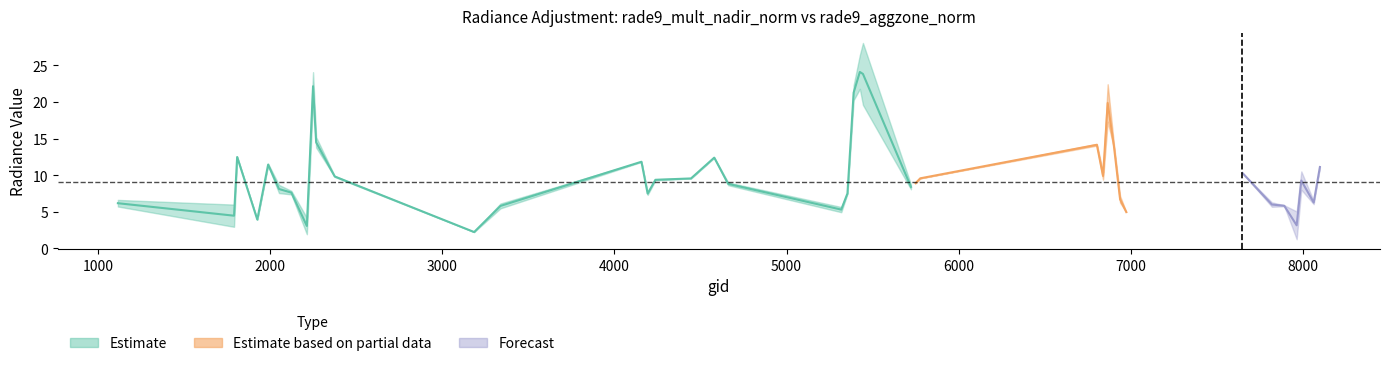

What is the difference between the second highest and minimum values in the rade9_aggzone_norm series?

18.0